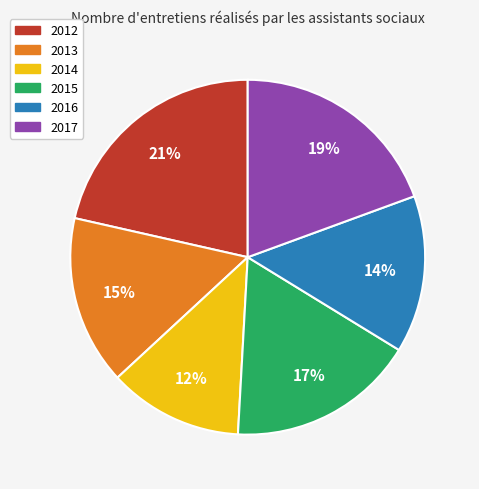

What percentage is the 2017 slice, to the nearest percent?

19%